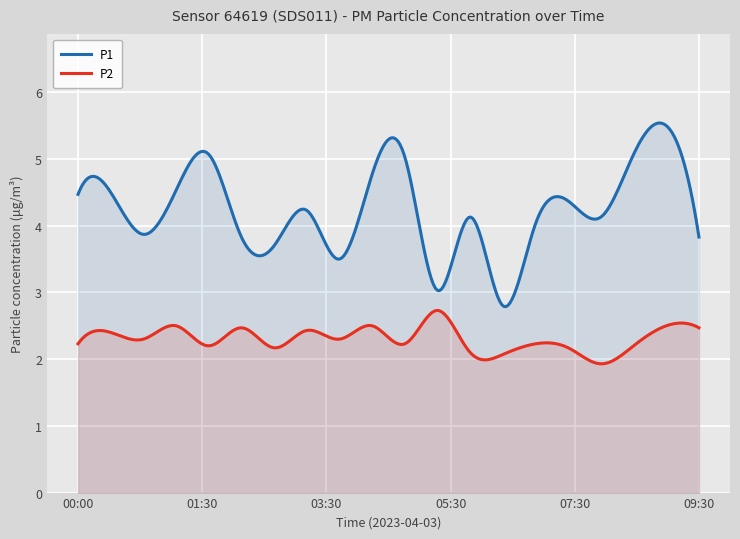

Between 09:00 and 08:30, which is larger?

09:00